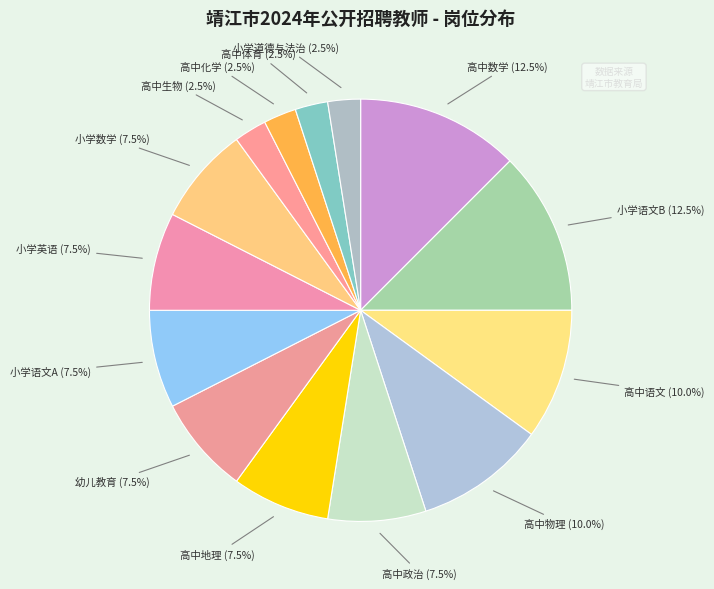

Count the number of slices in the pie.

14